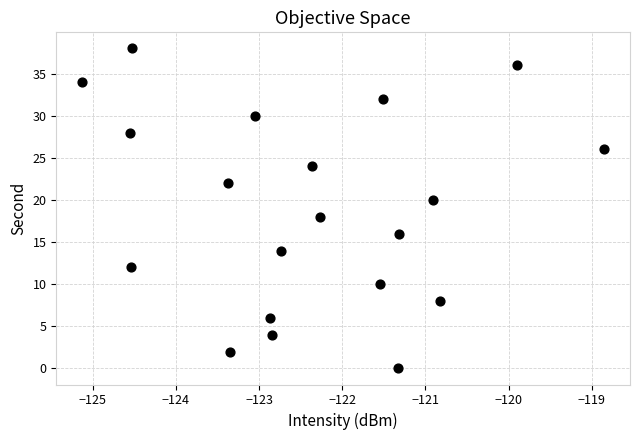

Count the number of points in this scatter plot.

20